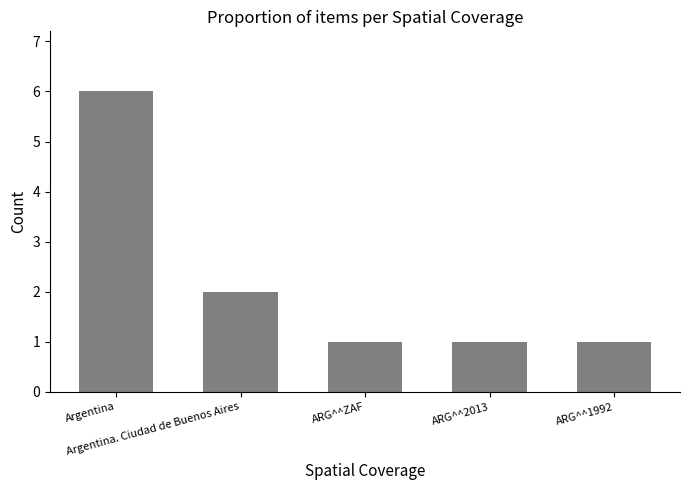

Read the value at Argentina. Ciudad de Buenos Aires.

2